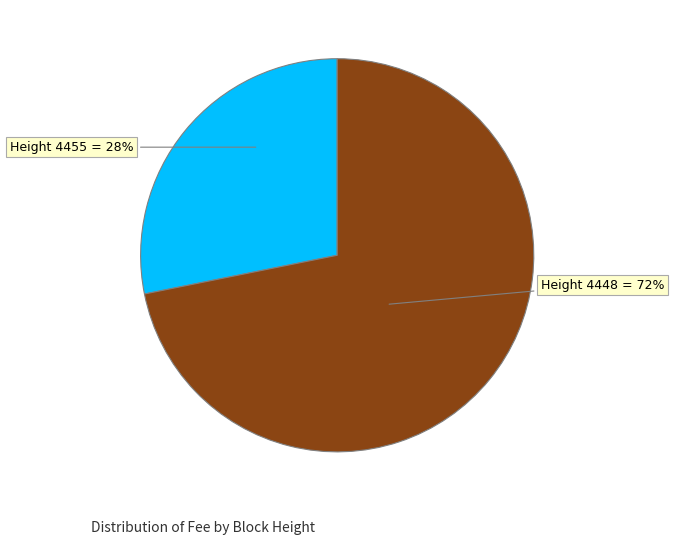

Which has a higher value, Height 4455 = 28% or Height 4448 = 72%?

Height 4448 = 72%